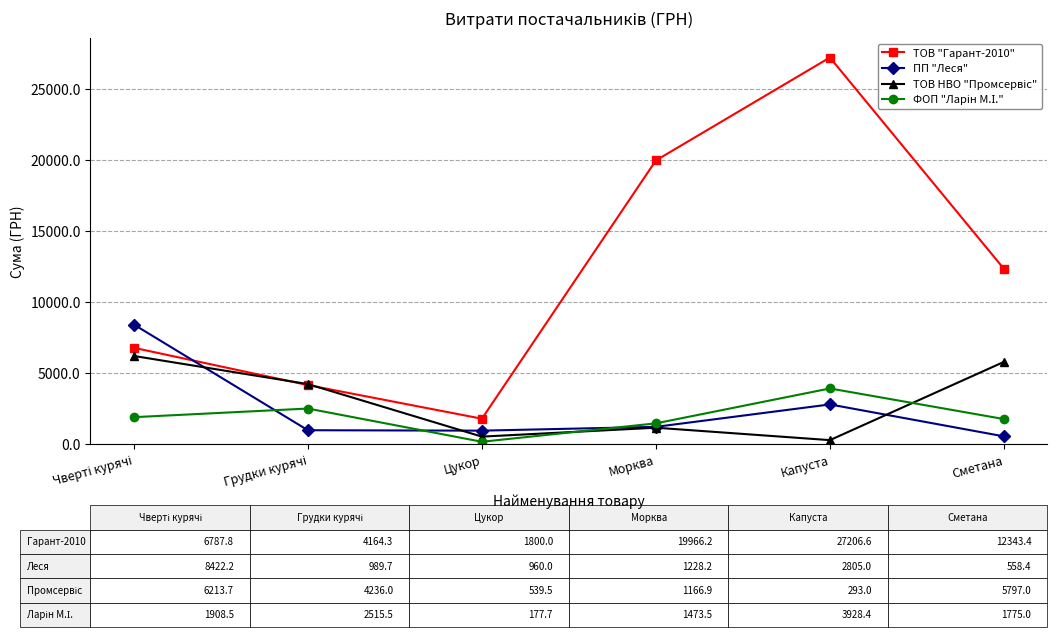

True or false: ТОВ "Гарант-2010" and ПП "Леся" intersect in this chart.

True